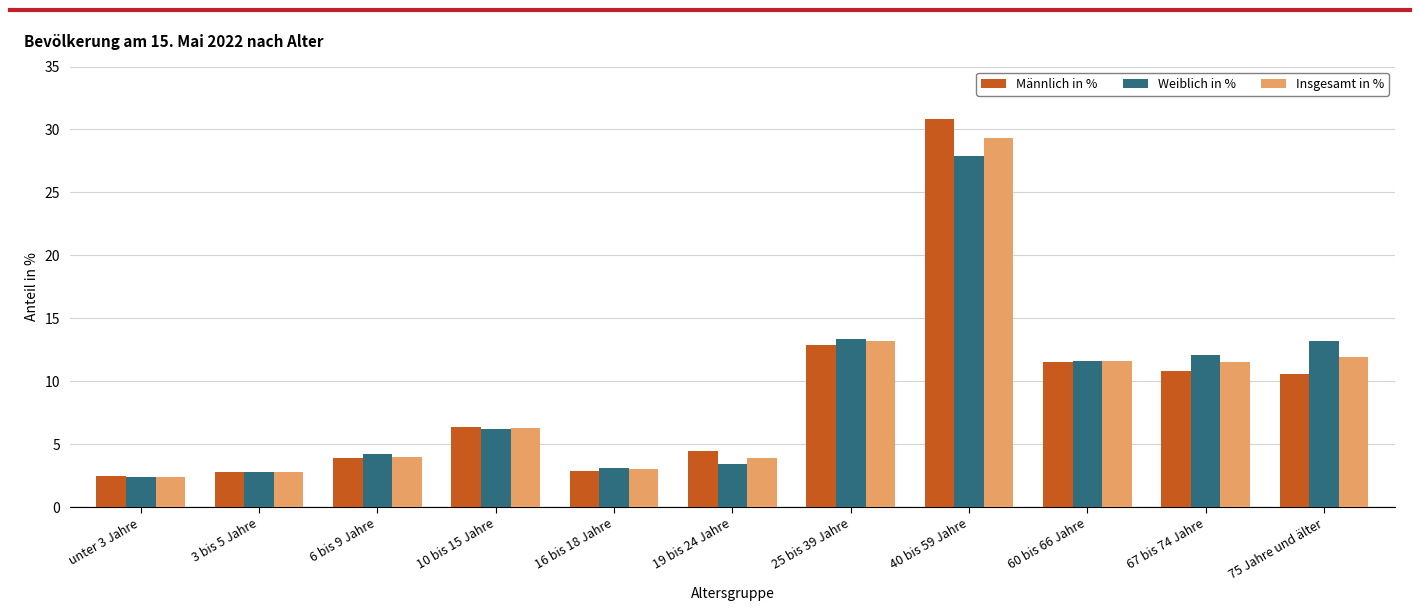

What is the difference between the second highest and second lowest values in the Weiblich in % series?

10.6